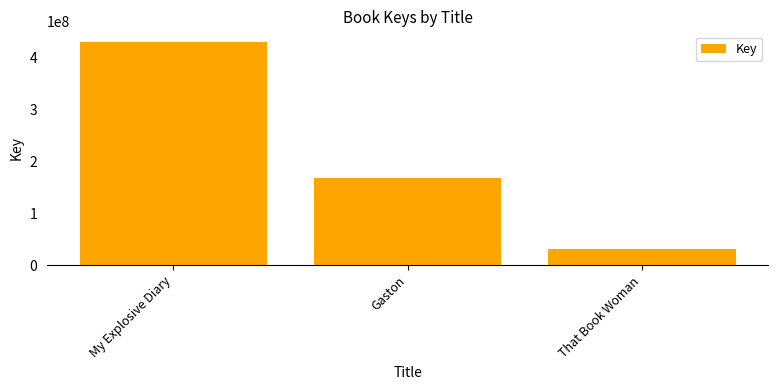

What is the difference between the second highest and minimum values?

136181467